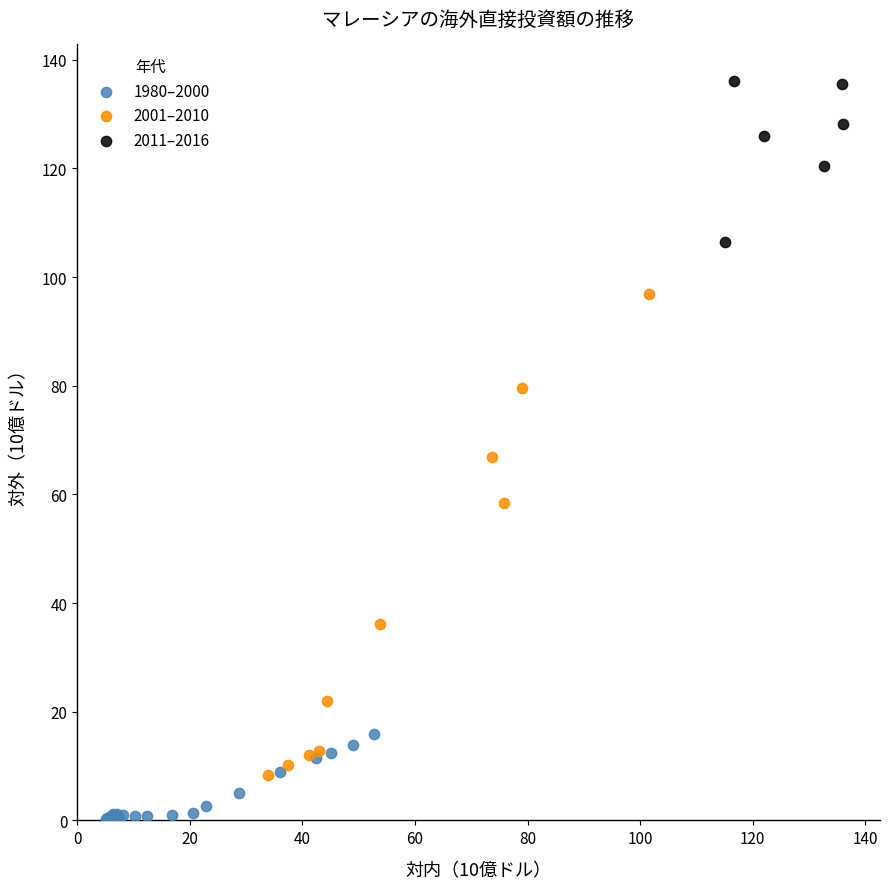

Which series has the largest Y range (max minus min)?

2001–2010